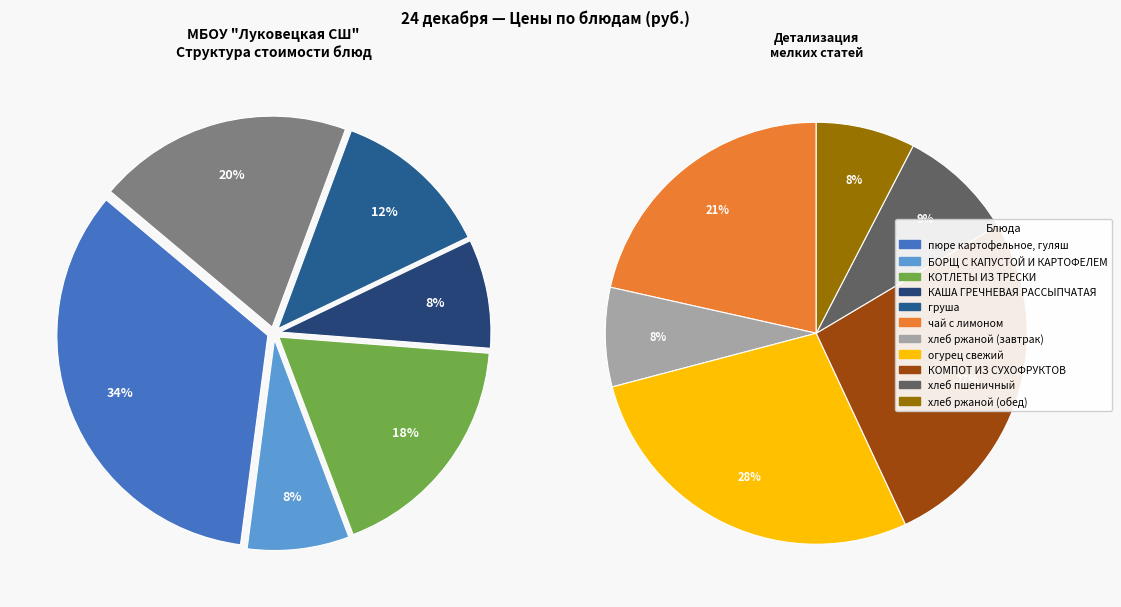

Is the sum of КОМПОТ ИЗ СУХОФРУКТОВ and пюре картофельное, гуляш greater than half?

No